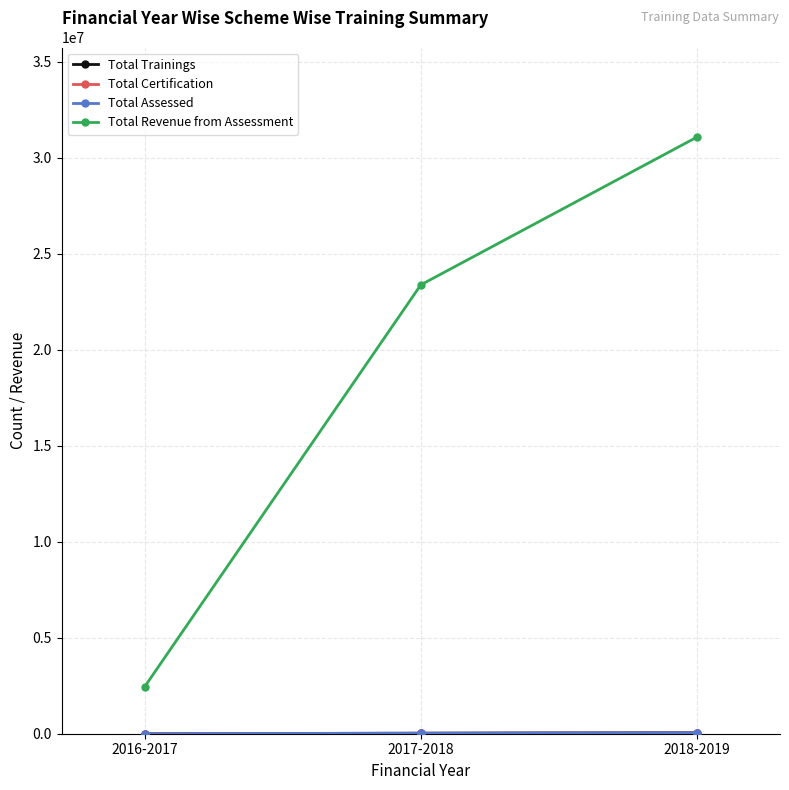

Is this an area chart (filled region under the line)?

No